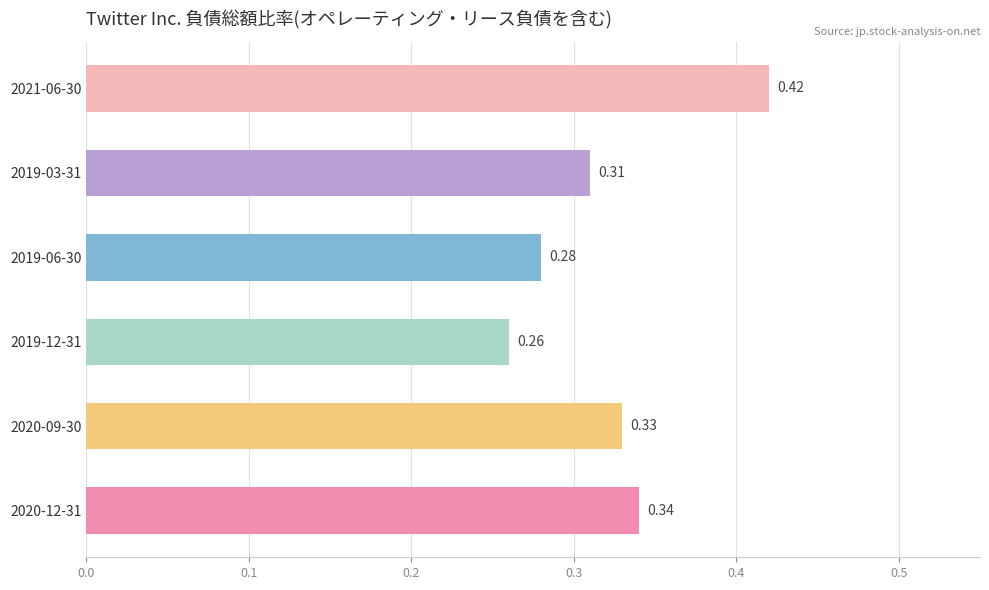

Rank the categories by value from lowest to highest.

2019-12-31, 2019-06-30, 2019-03-31, 2020-09-30, 2020-12-31, 2021-06-30